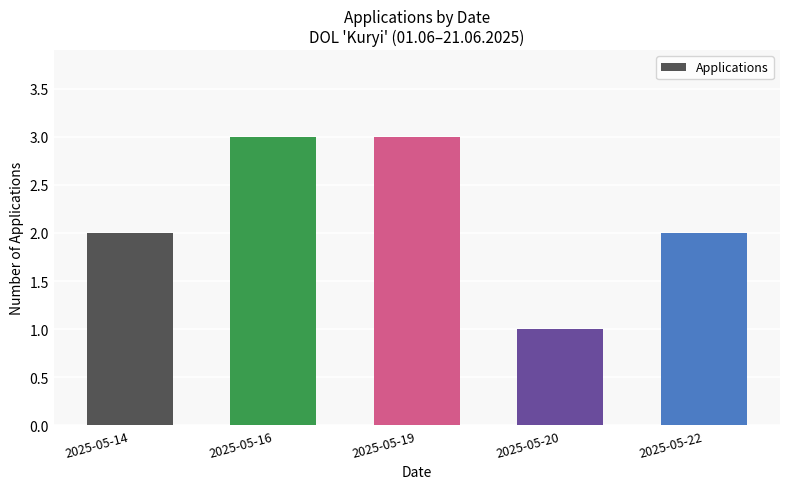

Is it true that the value at 2025-05-22 is 2?

True